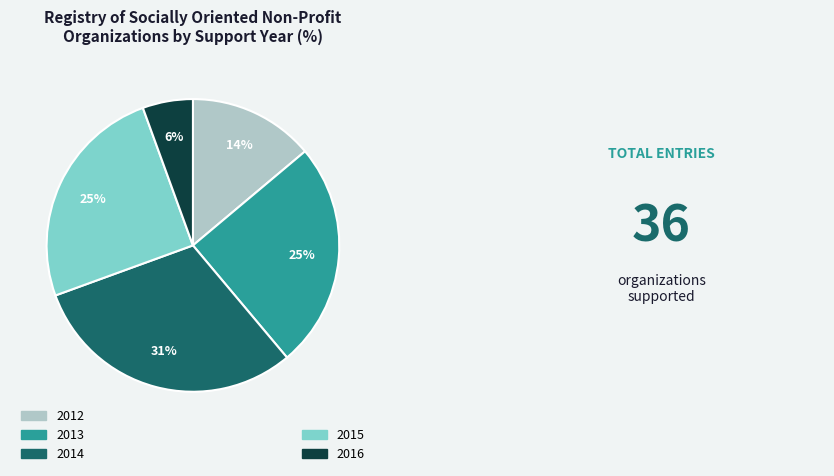

Is there any slice that represents more than half of the pie?

No